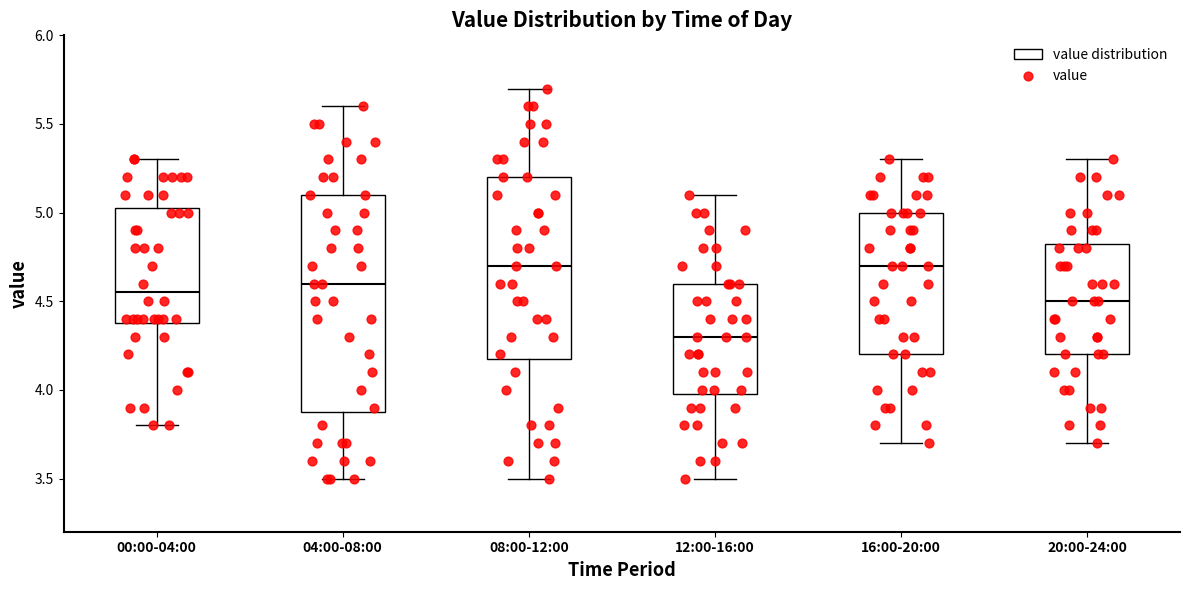

Where does the upper whisker of the box for 12:00-16:00 end on the y-axis? The values are not printed on the chart, so give them approximately, as read against the axis.

5.10